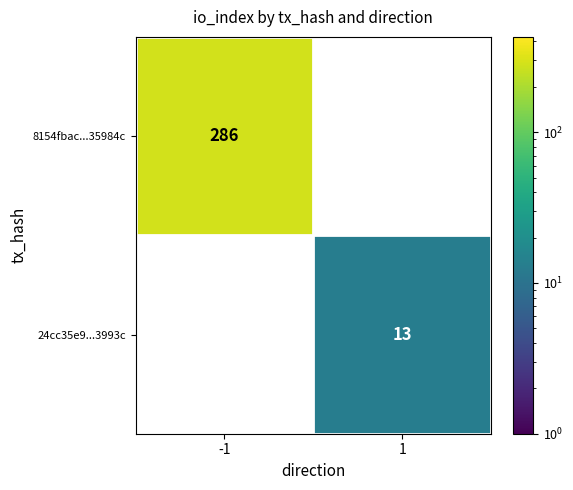

Is the value of 24cc35e9...3993c at 1 greater than the value of 8154fbac...35984c at -1?

No